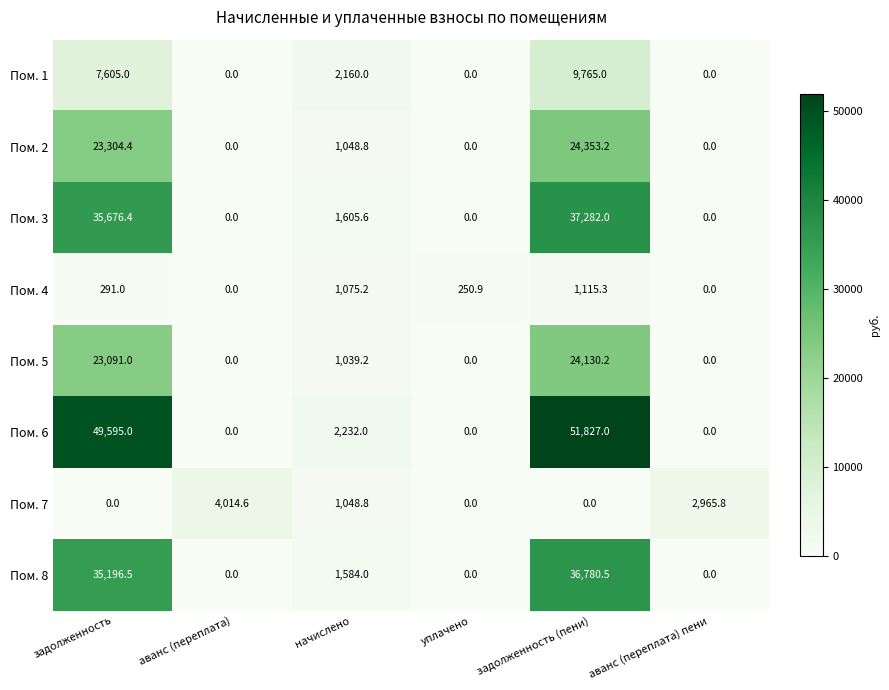

Between начислено and уплачено, which series saw the biggest shift?

Пом. 6